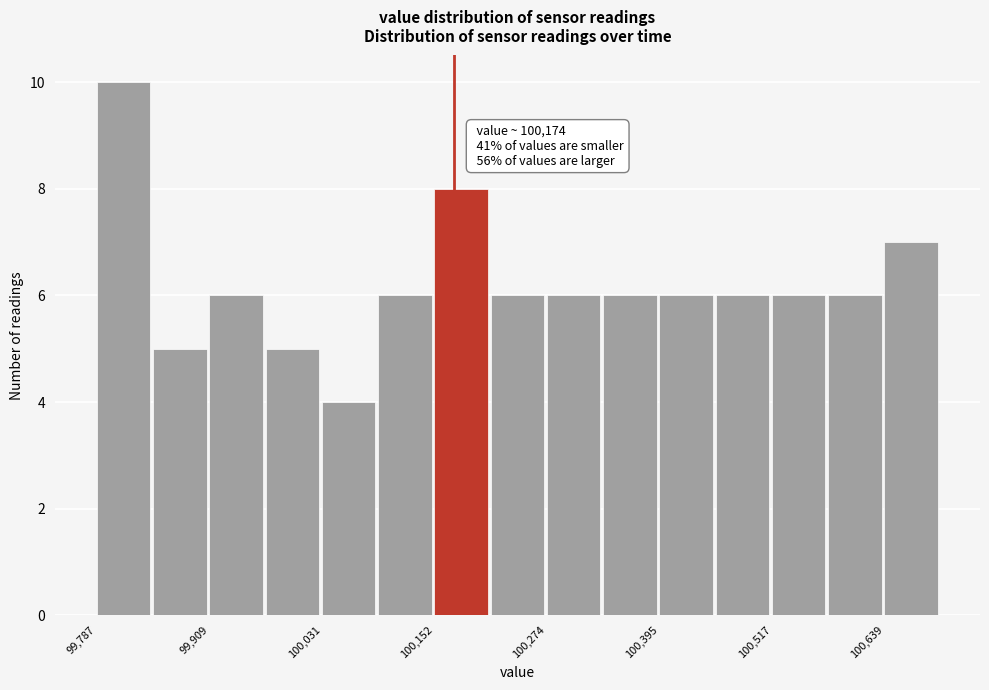

Read against the x-axis, roughly where is the centre of the tallest bar?

99820